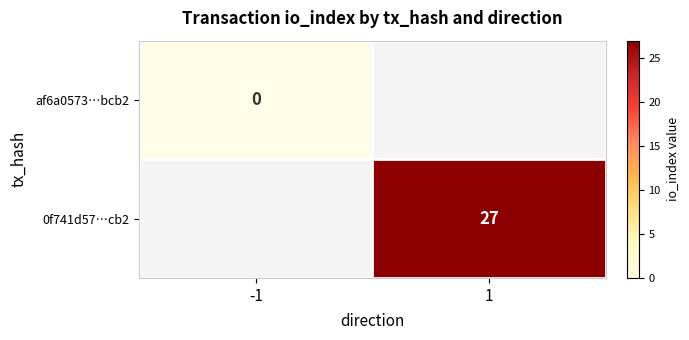

True or false: 0f741d57…cb2 has a value of 27 at 1.

True